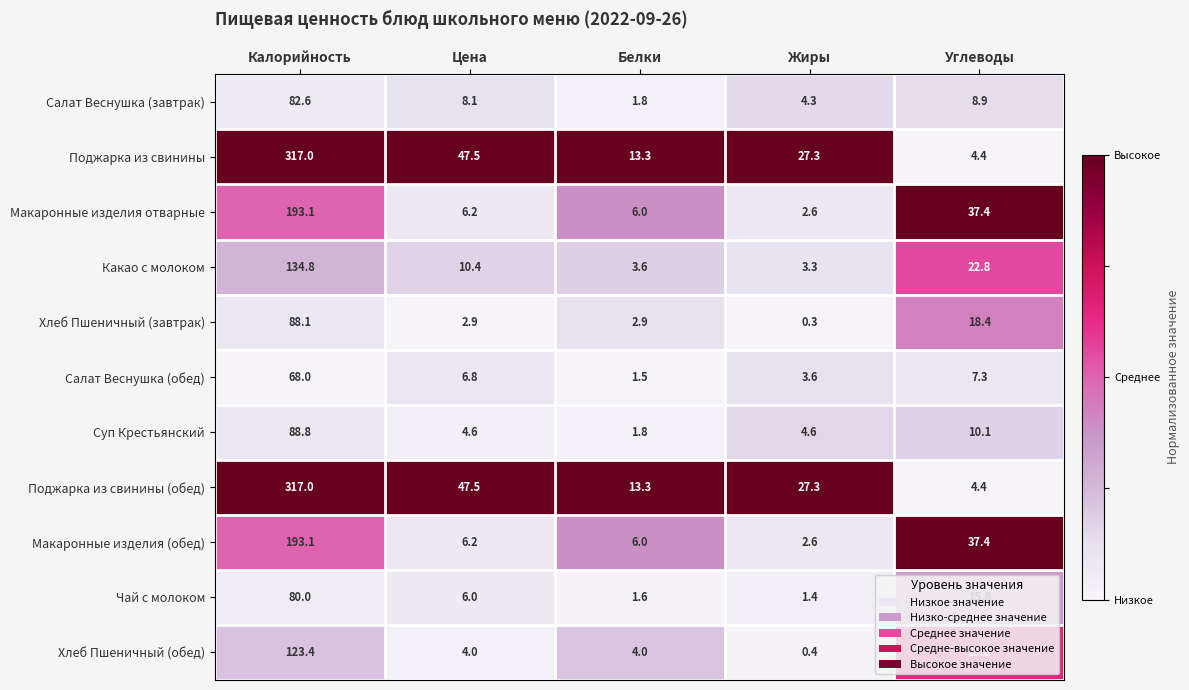

What is the difference between the highest and lowest values at Углеводы?

33.0